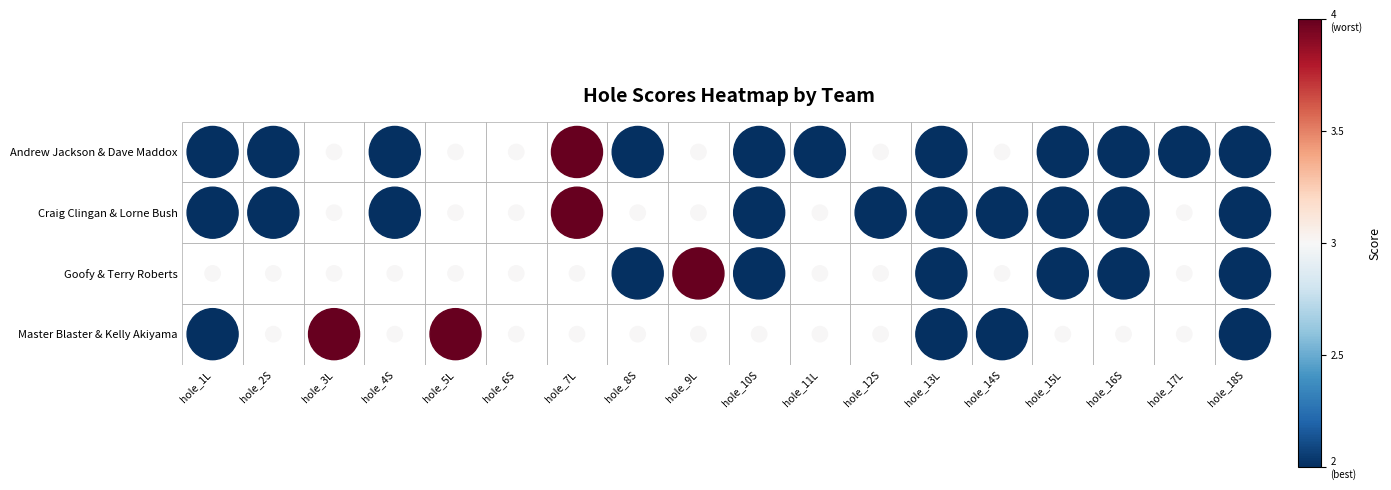

What is the sum of the Craig Clingan & Lorne Bush values at hole_3L and hole_12S?

5